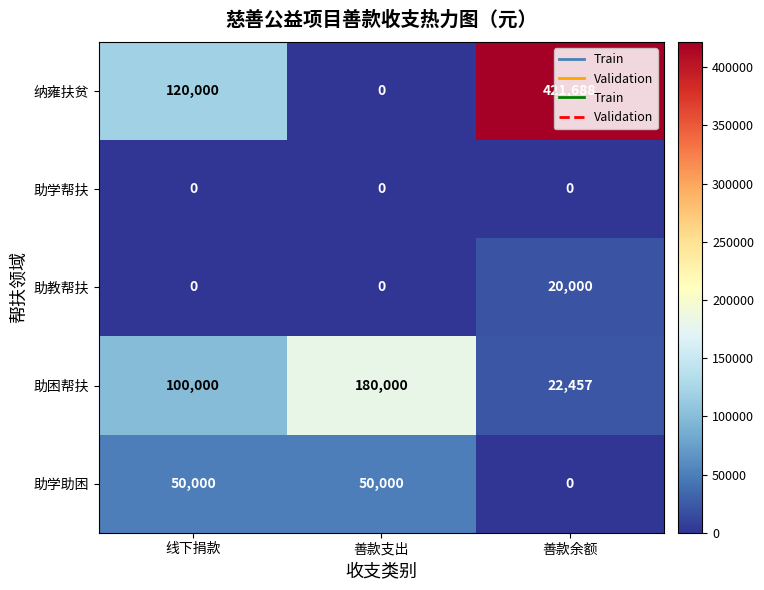

Count the 纳雍扶贫 values in the range 0 to 421688.

3